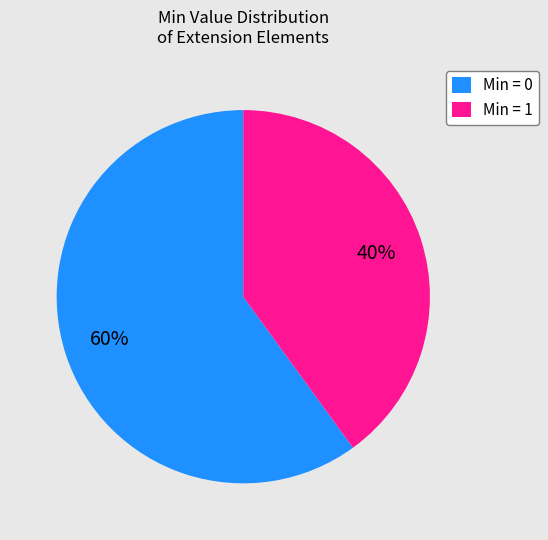

Rank the categories by value from highest to lowest.

Min = 0, Min = 1